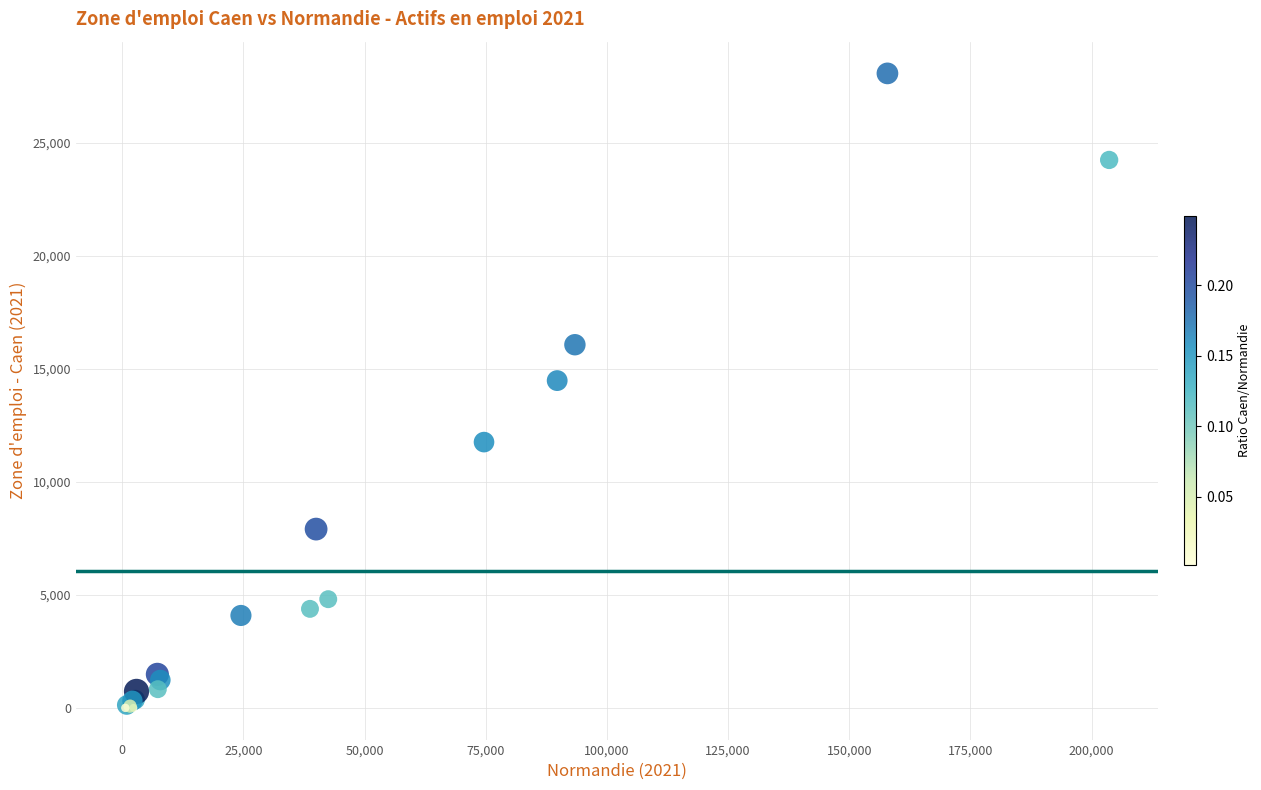

What Y value in the scatter plot is closest to 14044?

14488.7